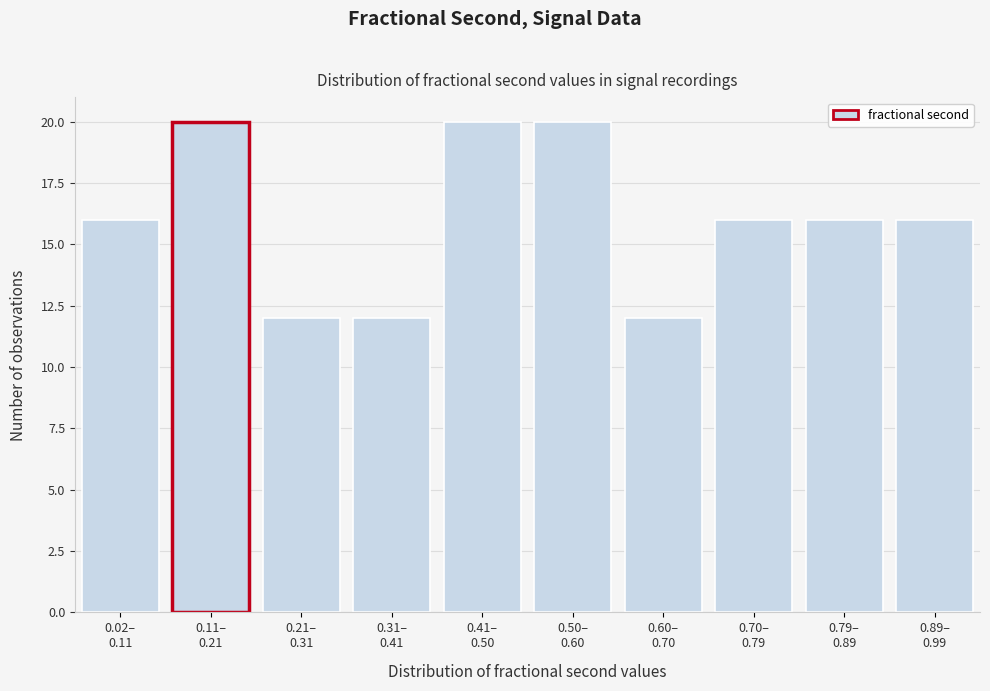

Reading left to right, what are all the values shown in this chart?

16	20	12	12	20	20	12	16	16	16